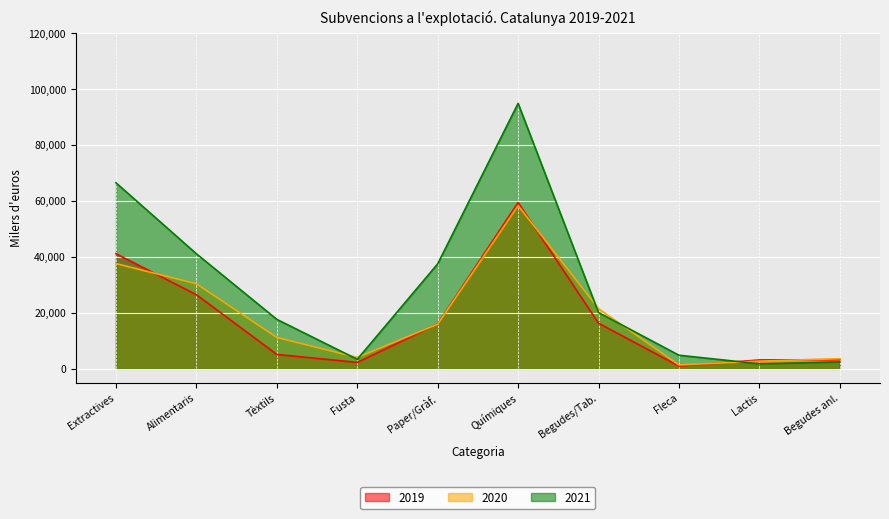

Between Tèxtils and Begudes/Tab., which series saw the biggest shift?

2019